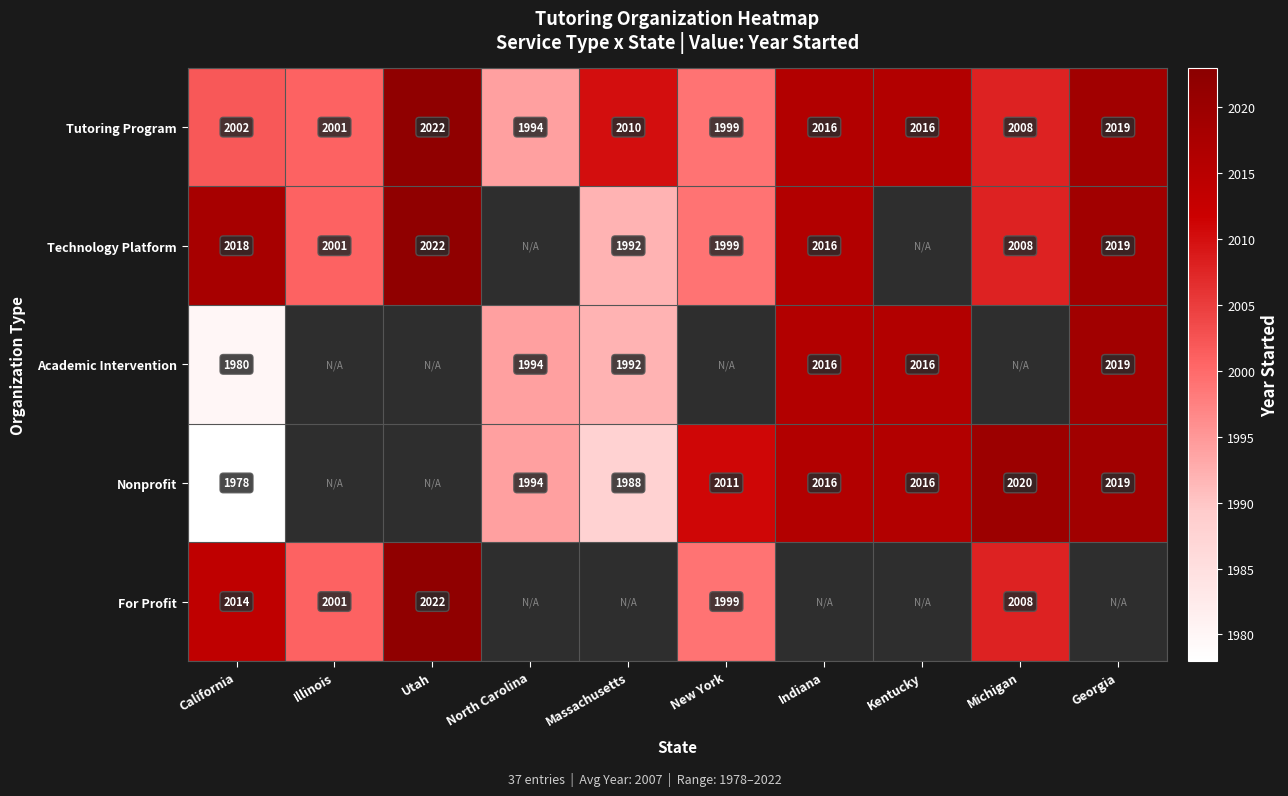

What is the minimum value shown in the chart?

1978.0